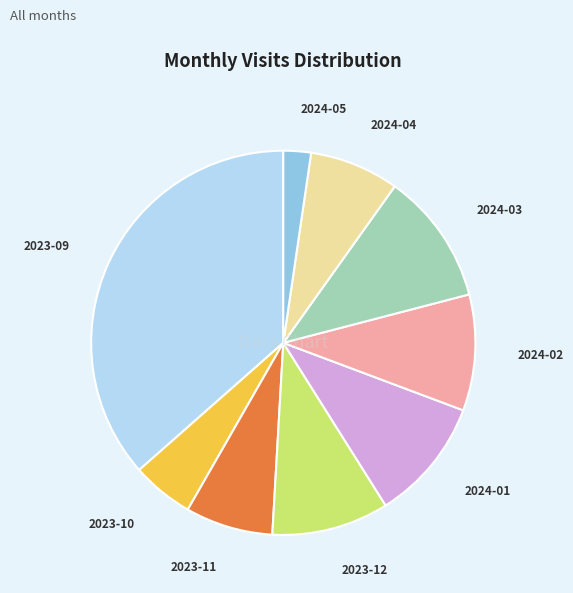

How many segments does this pie chart have?

9